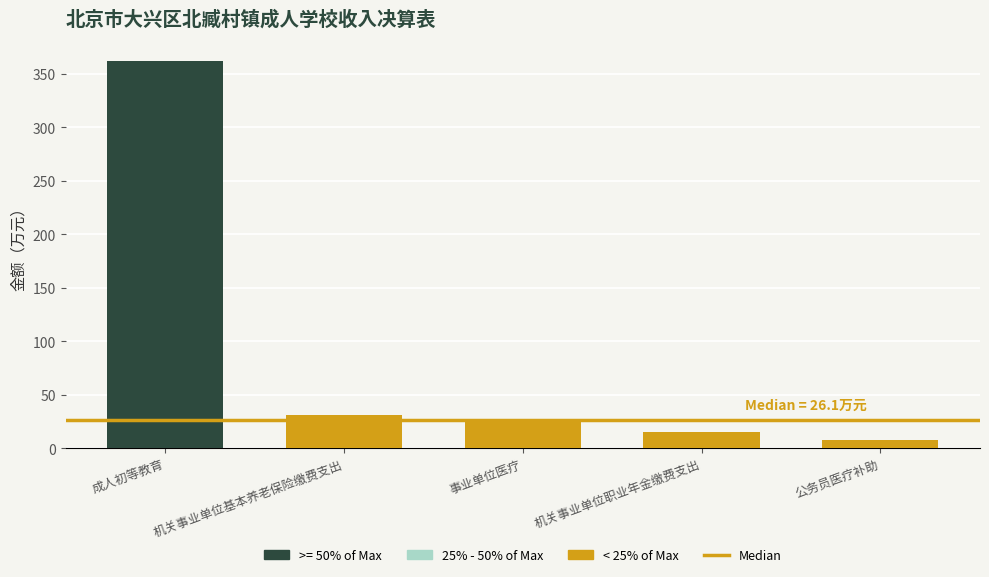

Approximately how many times larger is the value at 成人初等教育 compared to 机关事业单位职业年金缴费支出?

23.6